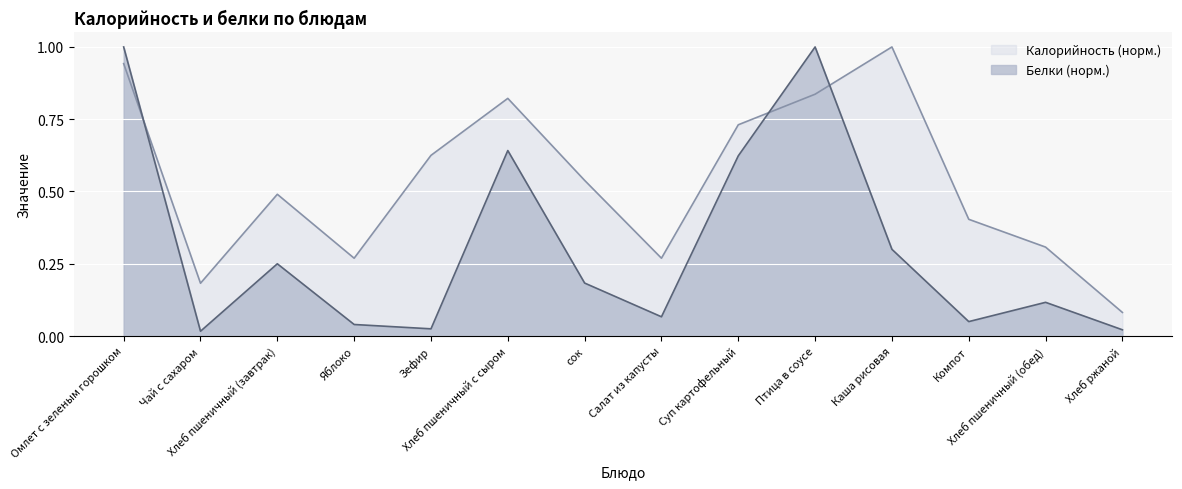

What is the value of the Белки point at the 1st from the left?

1.0